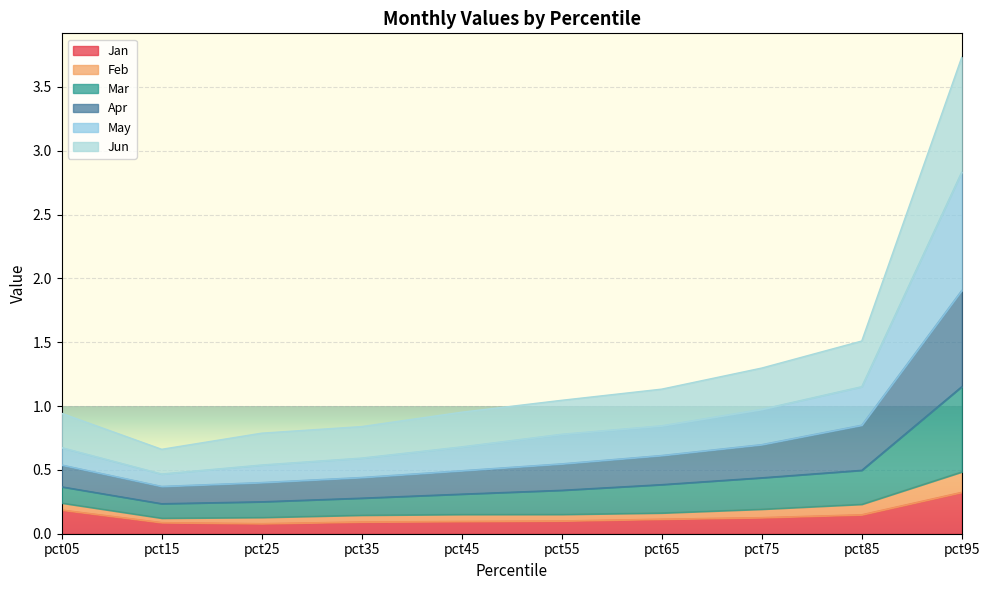

Between pct75 and pct35, which is larger?

pct75